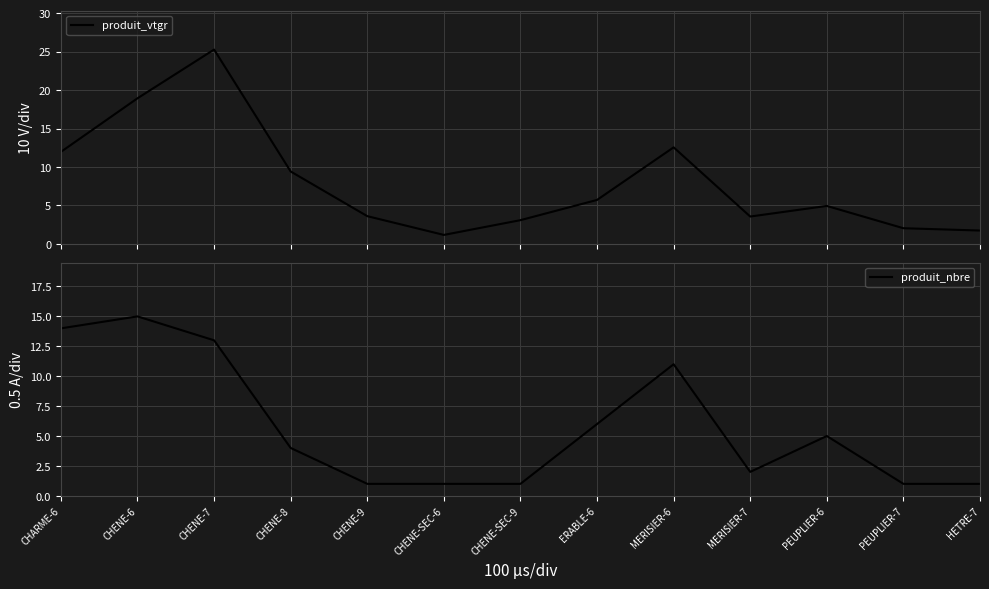

What is the total value across all series at PEUPLIER-7?

3.0